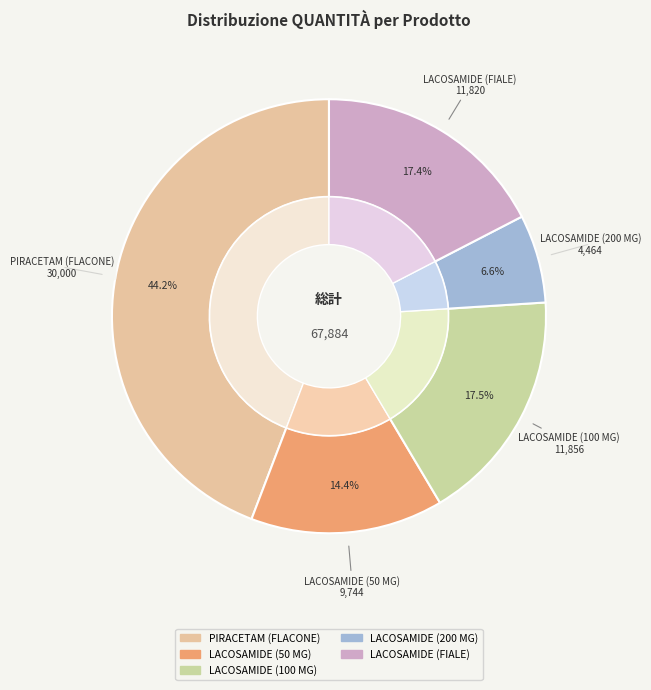

To the nearest percent, what is the average slice percentage?

20%